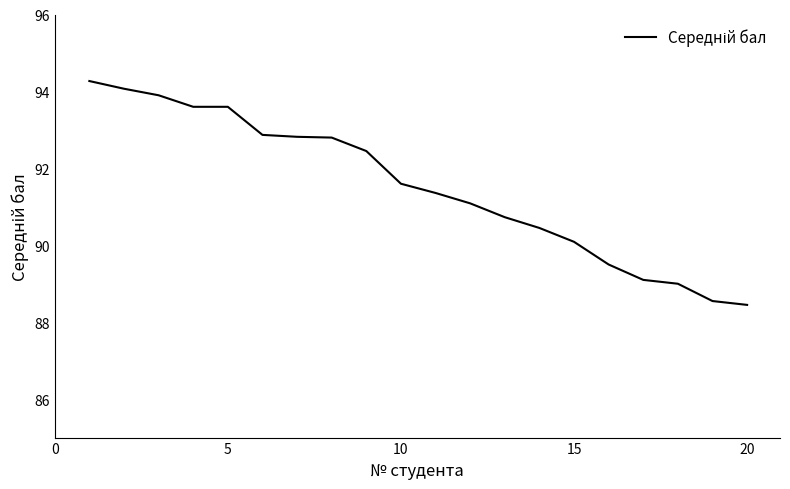

What is the smallest value displayed?

88.5